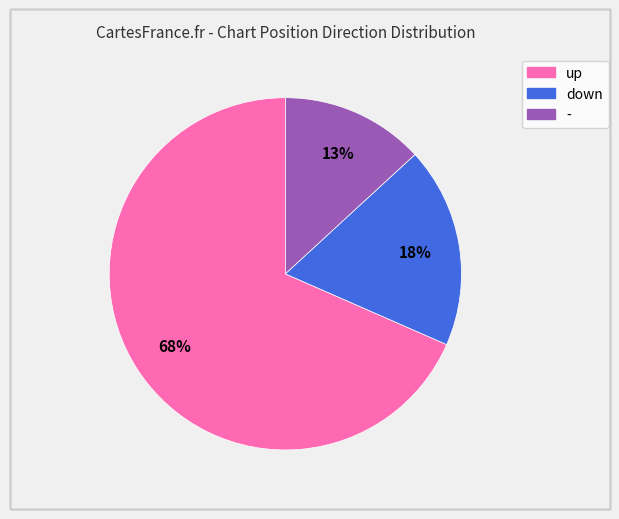

To the nearest percent, what is the average slice percentage?

33%